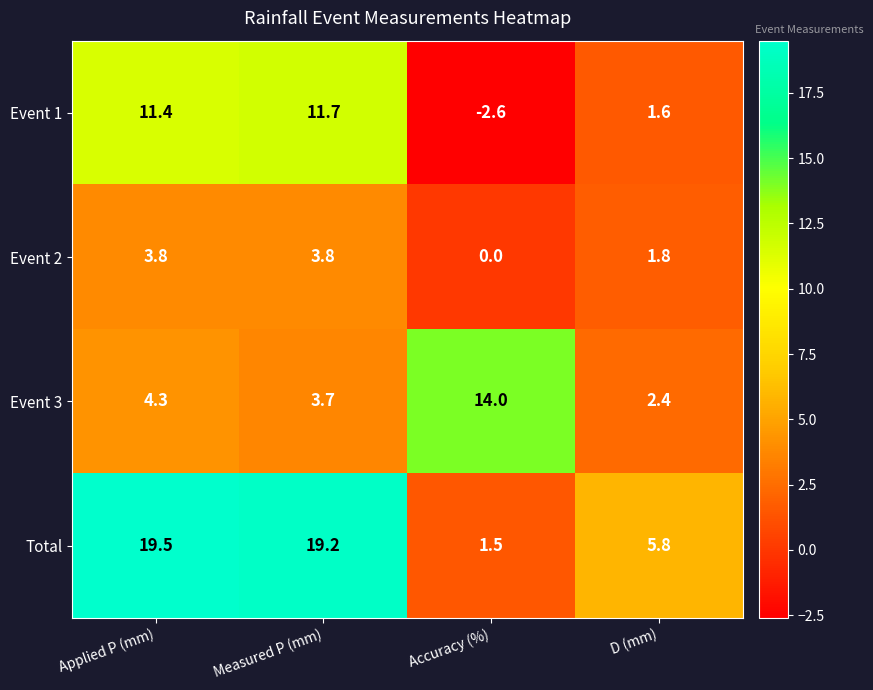

How many values in the Event 2 series exceed 3?

2